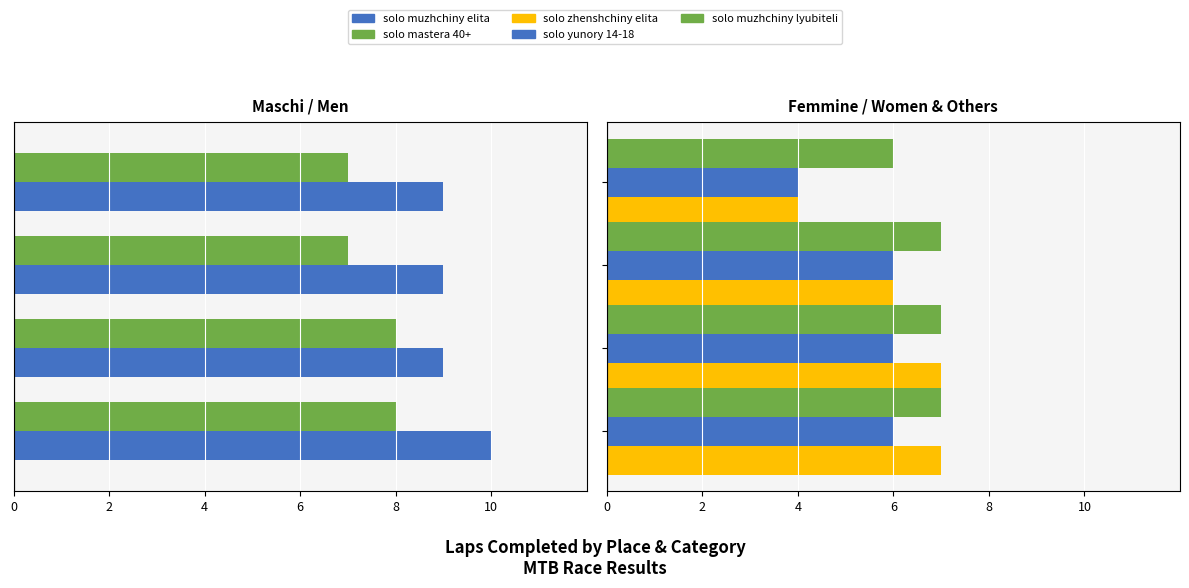

What is the highest value of the solo yunory 14-18 series?

6